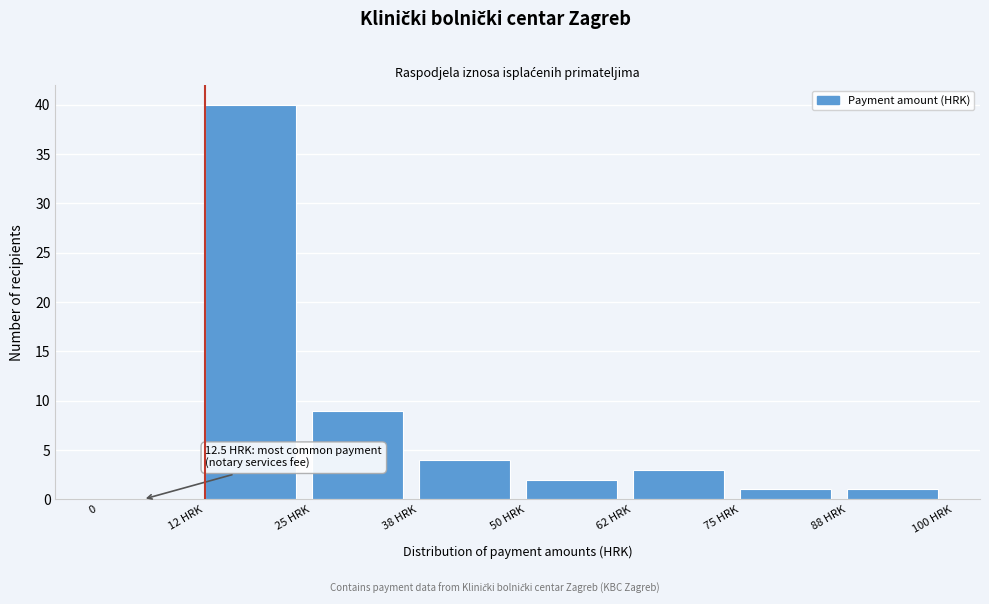

Reading left to right, extract all data points from this chart.

0=0	12 HRK=40	25 HRK=9	38 HRK=4	50 HRK=2	62 HRK=3	75 HRK=1	88 HRK=1